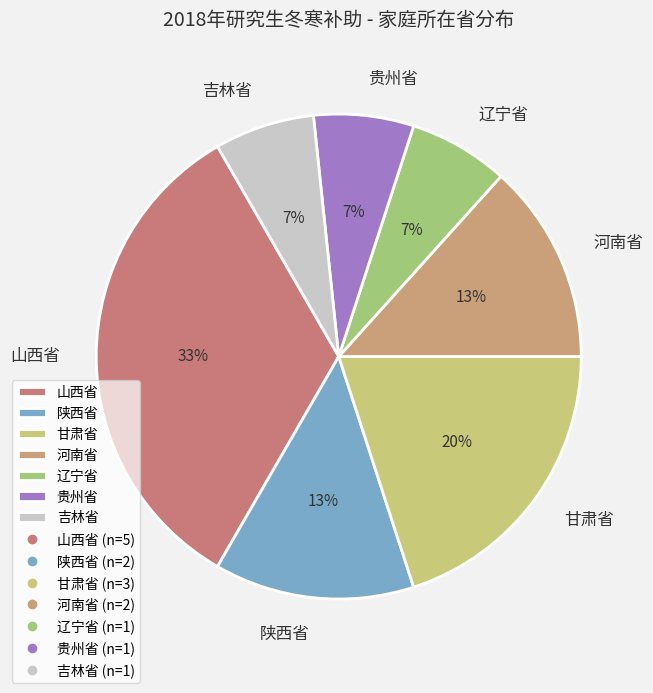

What percentage is the 辽宁省 slice, to the nearest percent?

7%